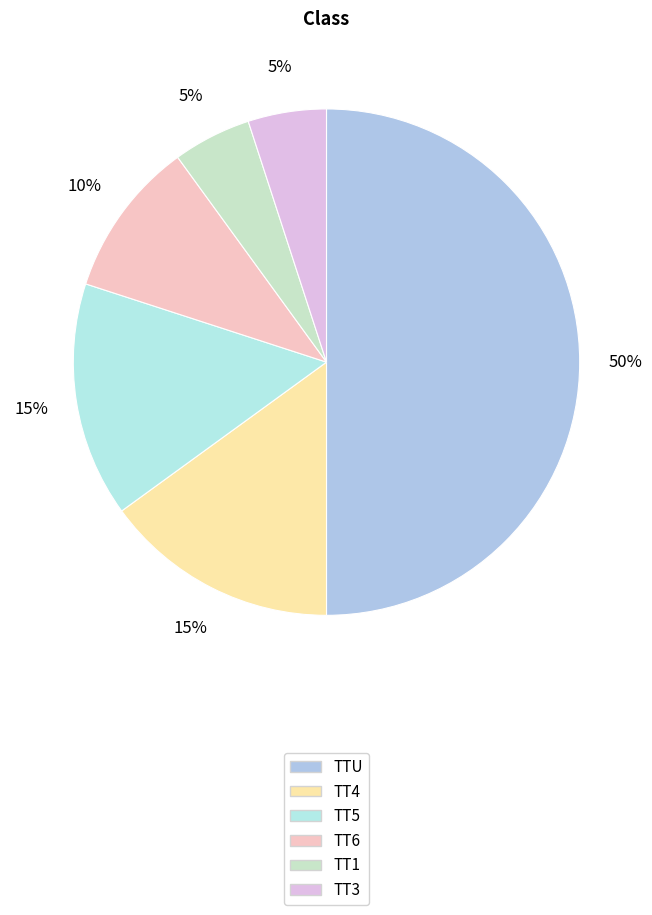

To the nearest percent, what percentage of the pie is TT1?

5%